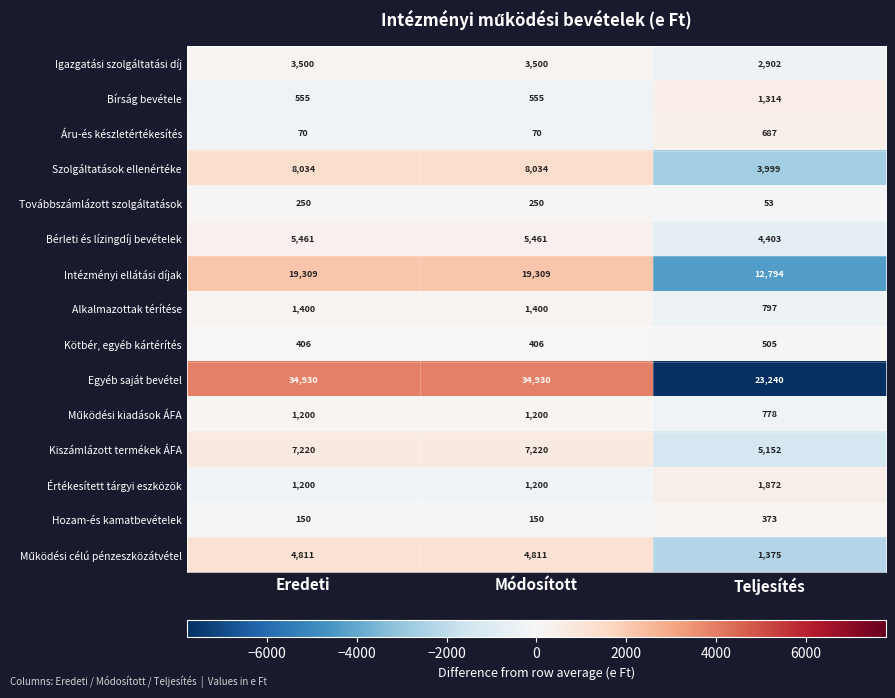

Count the number of categories in the chart.

3